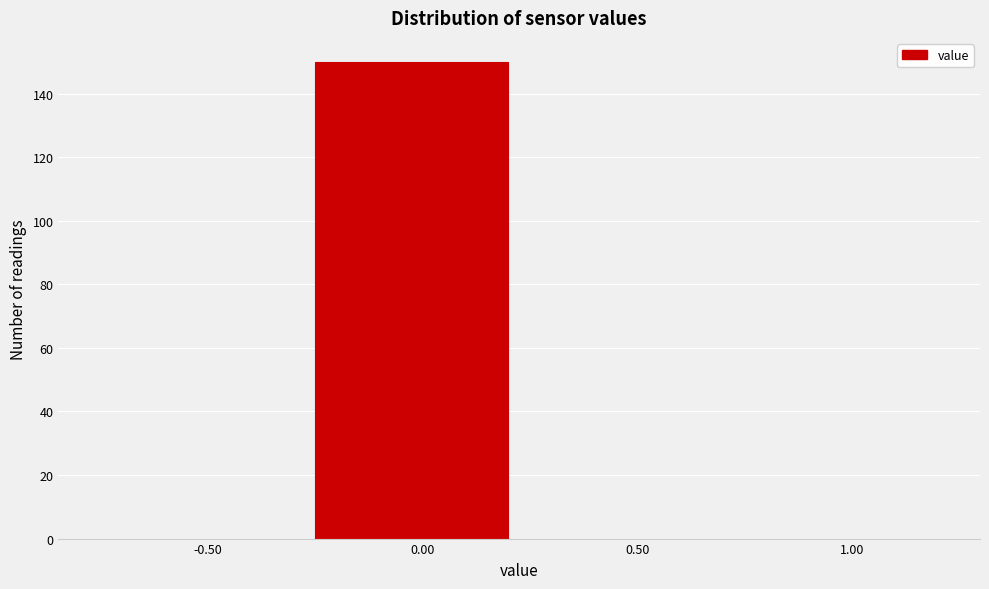

Reading left to right, extract all data points from this chart.

-0.50=0	0.00=150	0.50=0	1.00=0